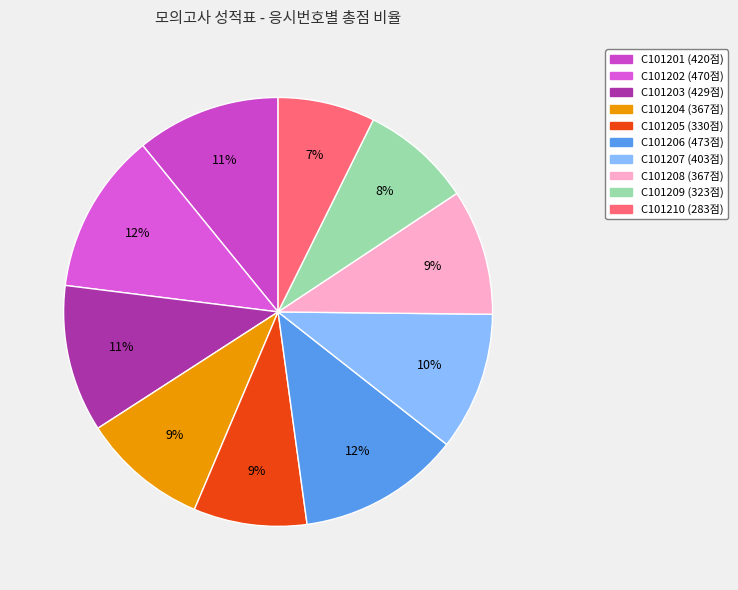

To the nearest percent, what percentage of the pie is C101204?

9%